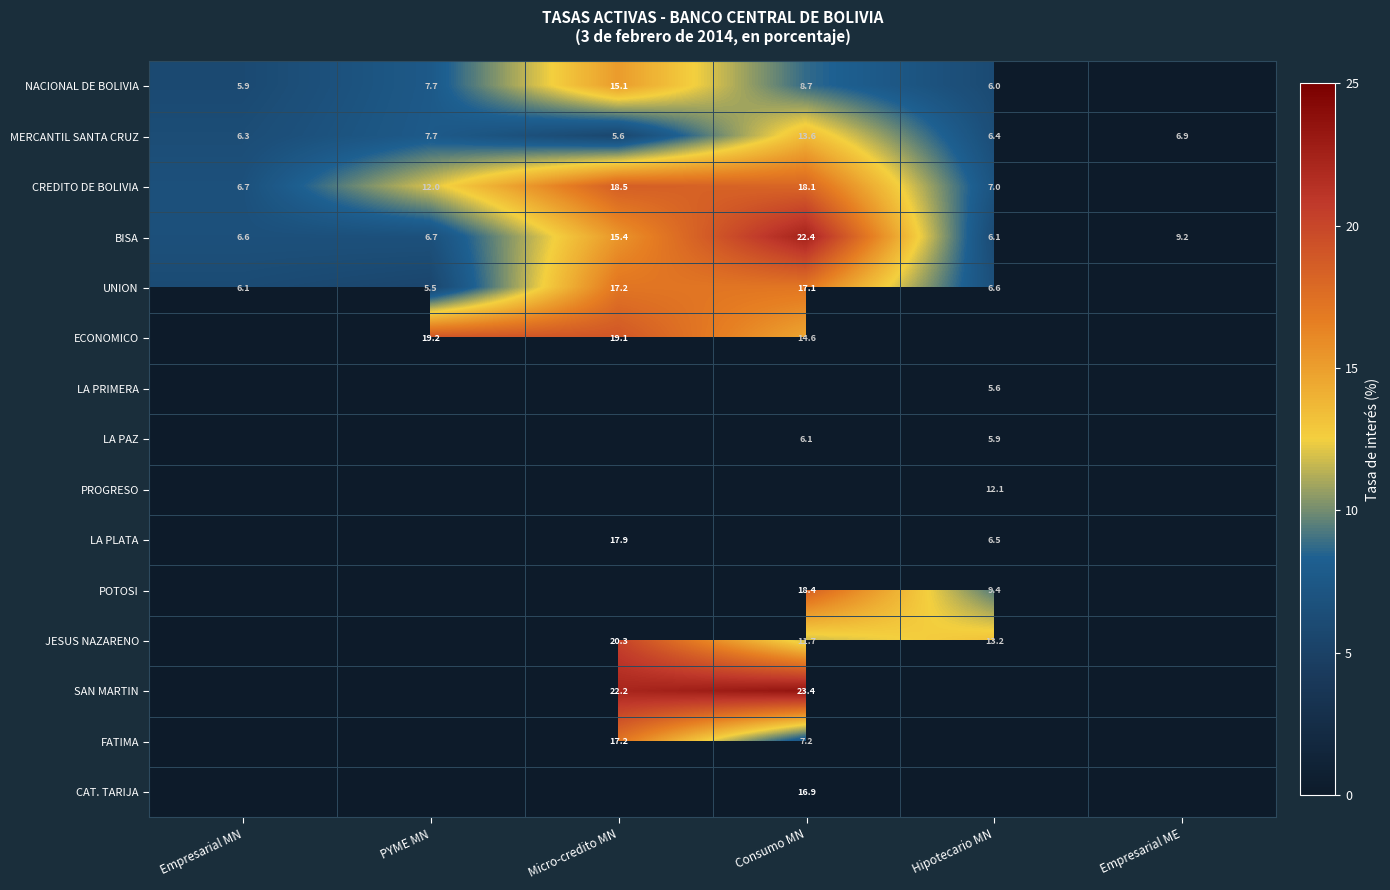

What is the minimum value shown in the chart?

5.5